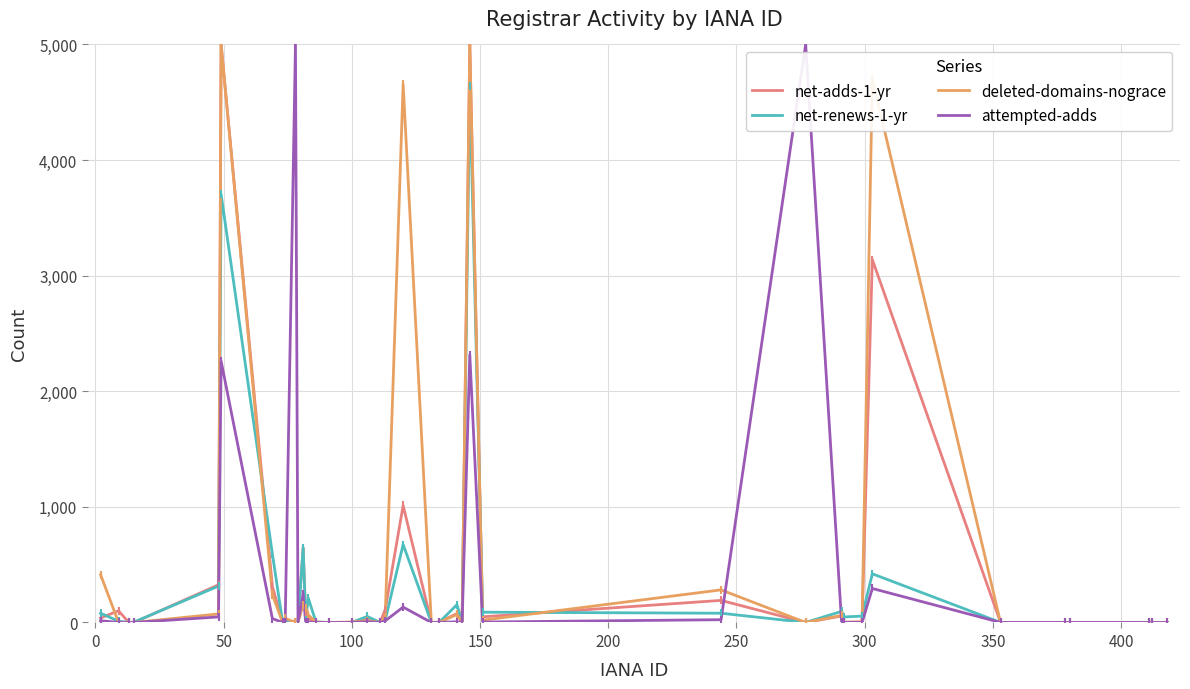

What are all the series names shown in the legend?

net-adds-1-yr, net-renews-1-yr, deleted-domains-nograce, attempted-adds